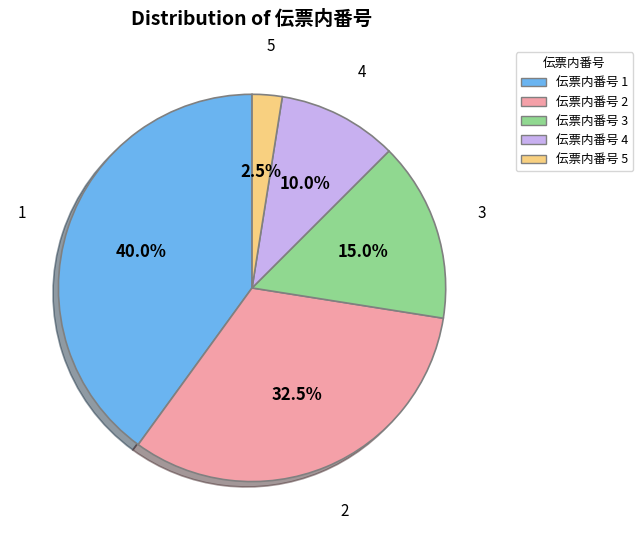

Rank the categories by value from lowest to highest.

伝票内番号 5, 伝票内番号 4, 伝票内番号 3, 伝票内番号 2, 伝票内番号 1